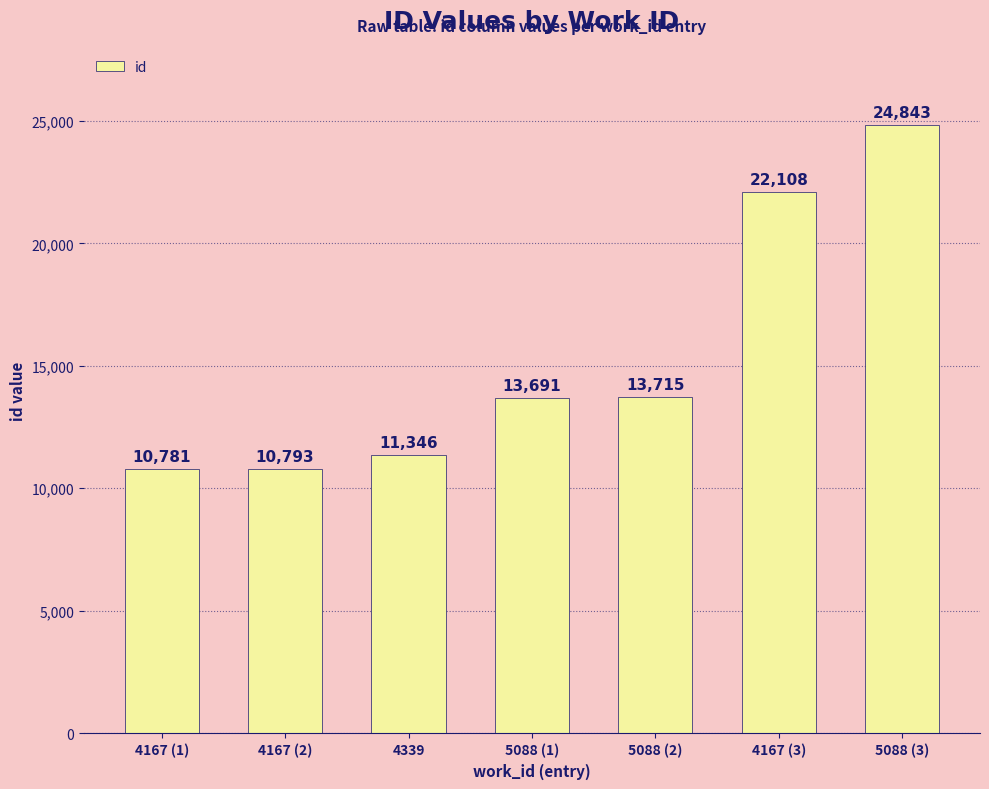

Between 4167 (2) and 5088 (3), which is larger?

5088 (3)